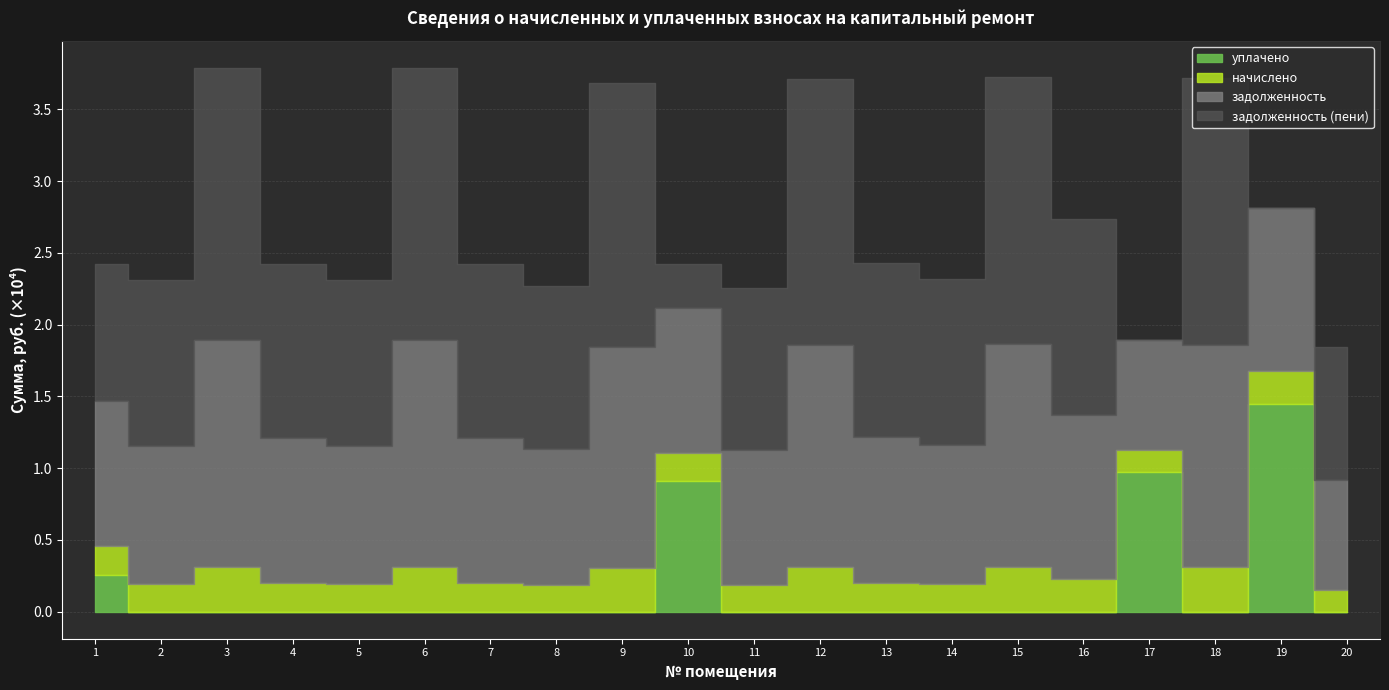

What are all the series names shown in the legend?

задолженность, начислено, уплачено, задолженность_пени